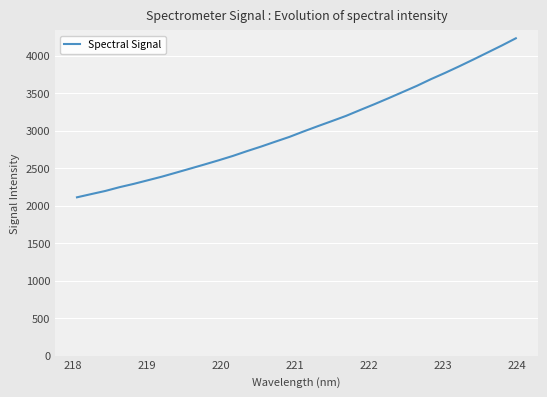

What is the difference between the maximum and minimum values?

2119.3